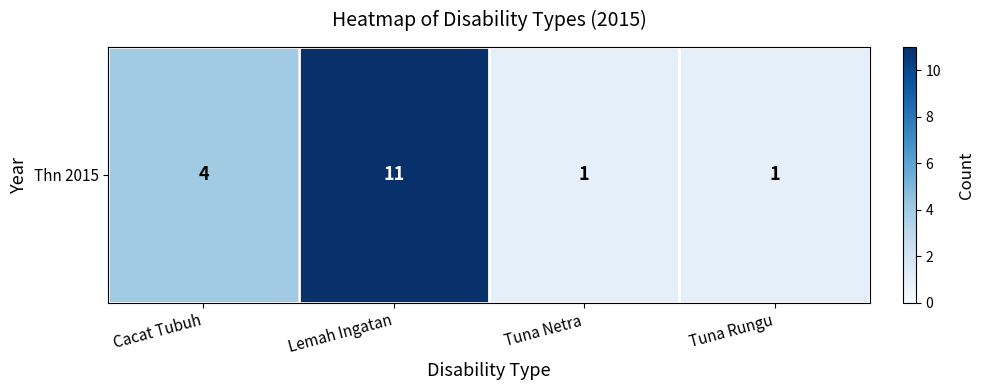

Where does the data first go above 4?

Lemah Ingatan